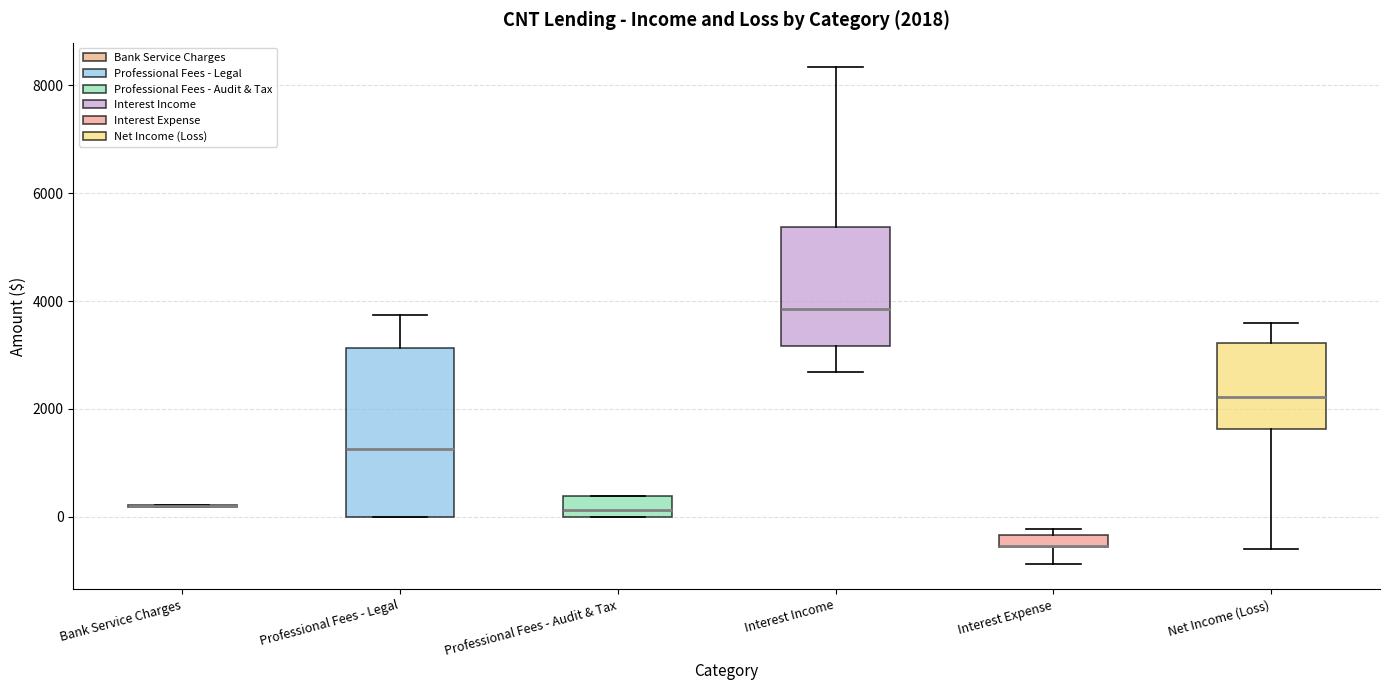

Comparing the boxes themselves (not the whiskers), which one is the tallest?

Professional Fees - Legal